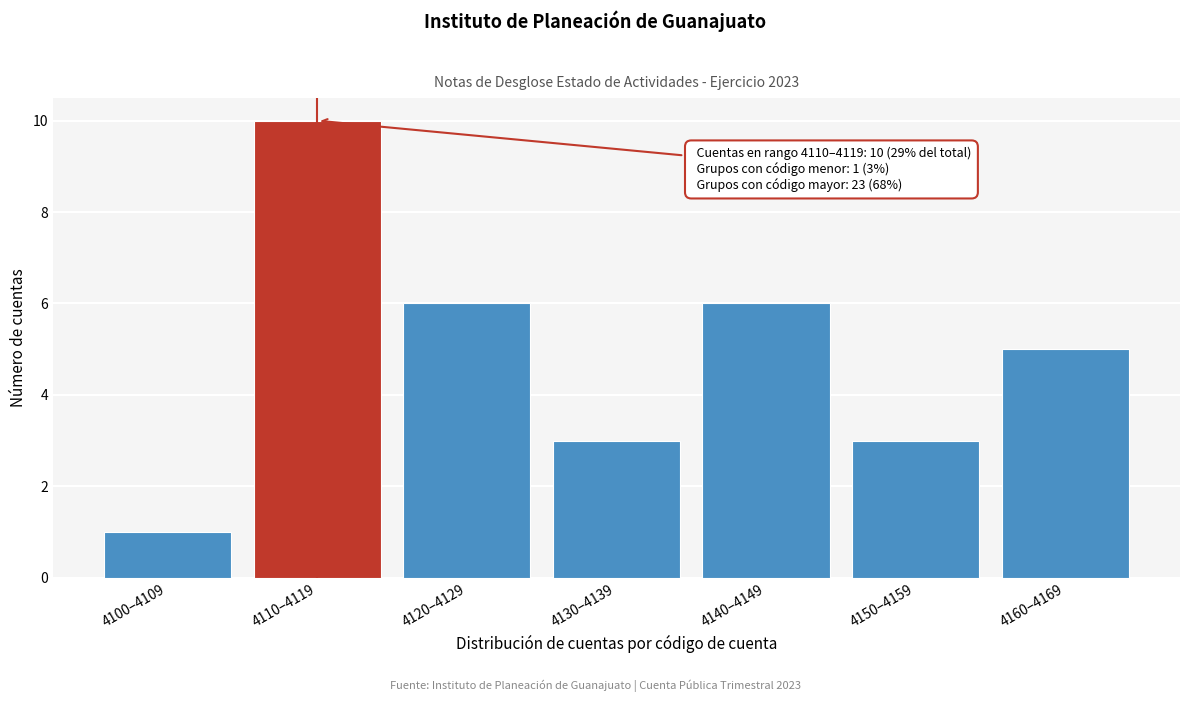

Reading left to right, extract all data points from this chart.

1	10	6	3	6	3	5